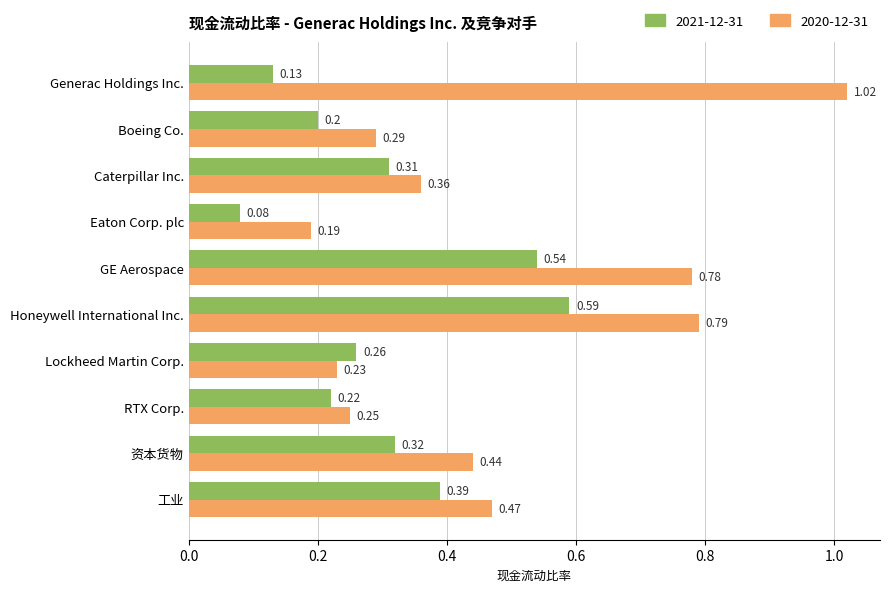

At which category does the chart reach its minimum across all series?

Eaton Corp. plc